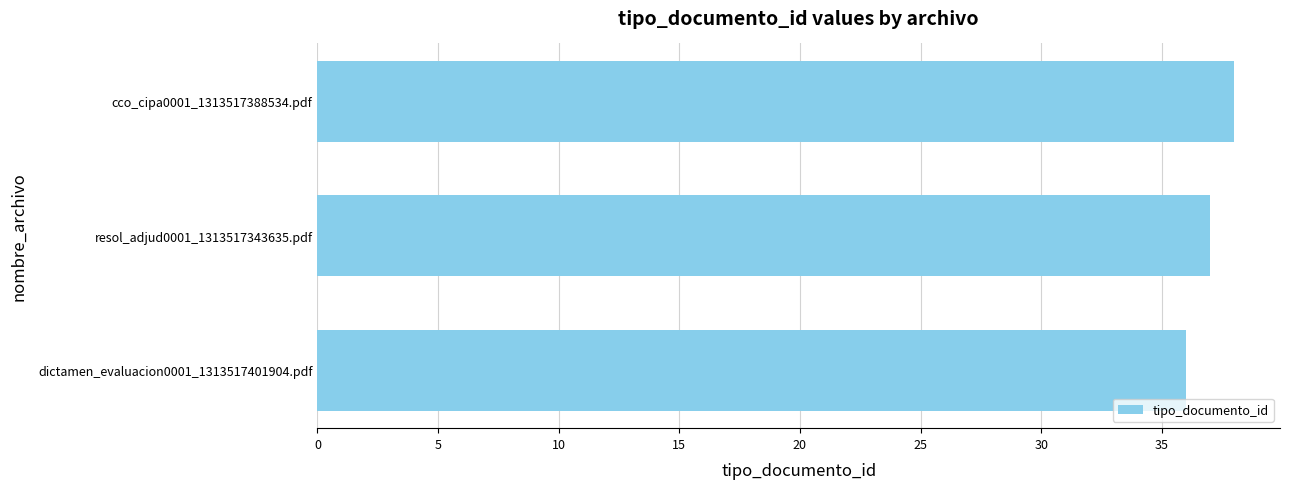

Where is the data nearest to the value 37?

resol_adjud0001_1313517343635.pdf